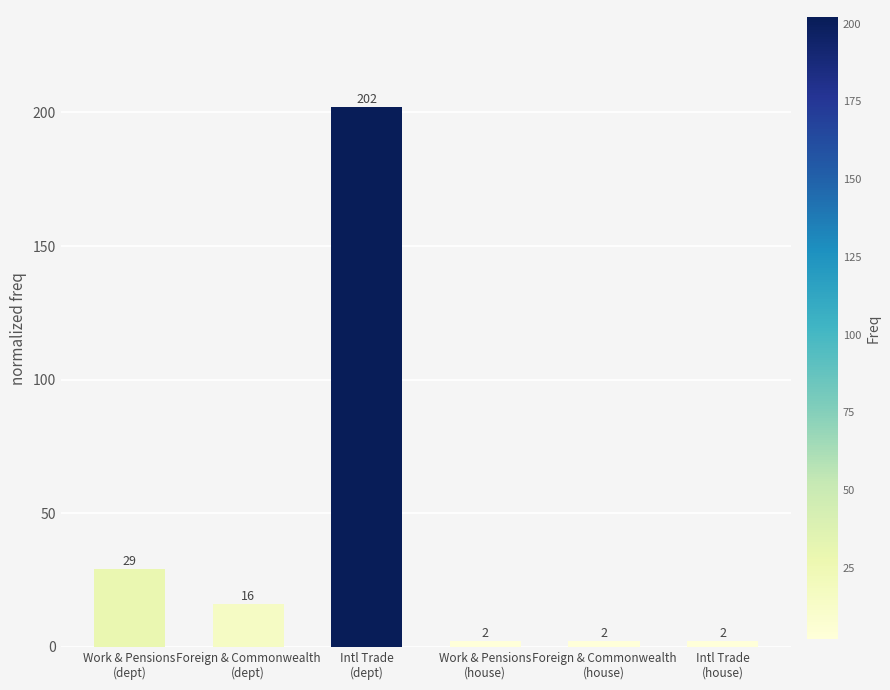

What is the label of the 2nd bar from the left?

Foreign & Commonwealth
(dept)